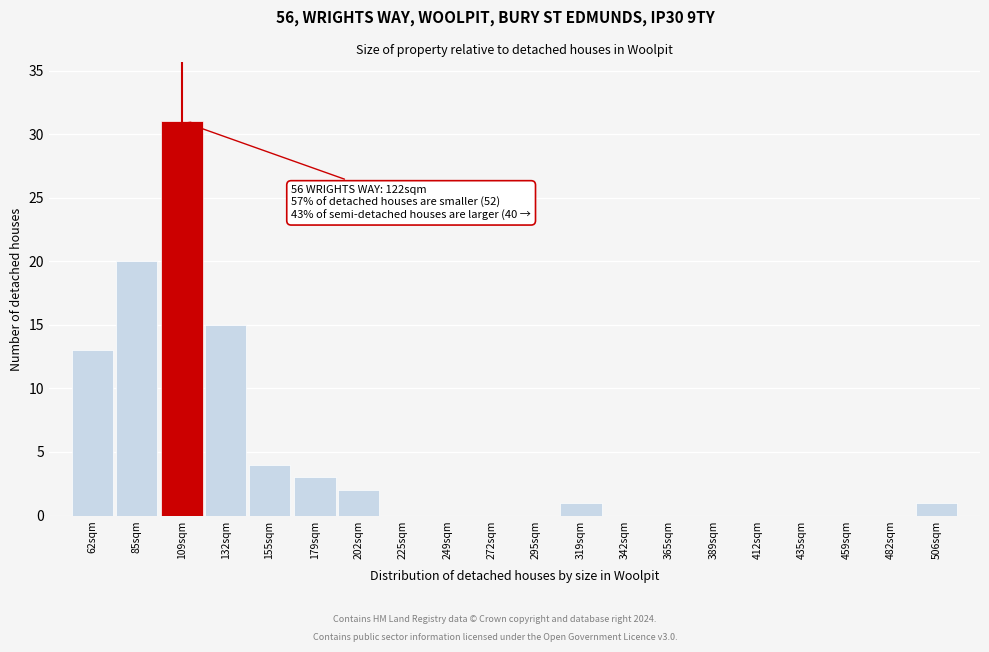

Reading left to right, list all the values displayed in this chart.

62sqm=13	85sqm=20	109sqm=31	132sqm=15	155sqm=4	179sqm=3	202sqm=2	225sqm=0	249sqm=0	272sqm=0	295sqm=0	319sqm=1	342sqm=0	365sqm=0	389sqm=0	412sqm=0	435sqm=0	459sqm=0	482sqm=0	506sqm=1